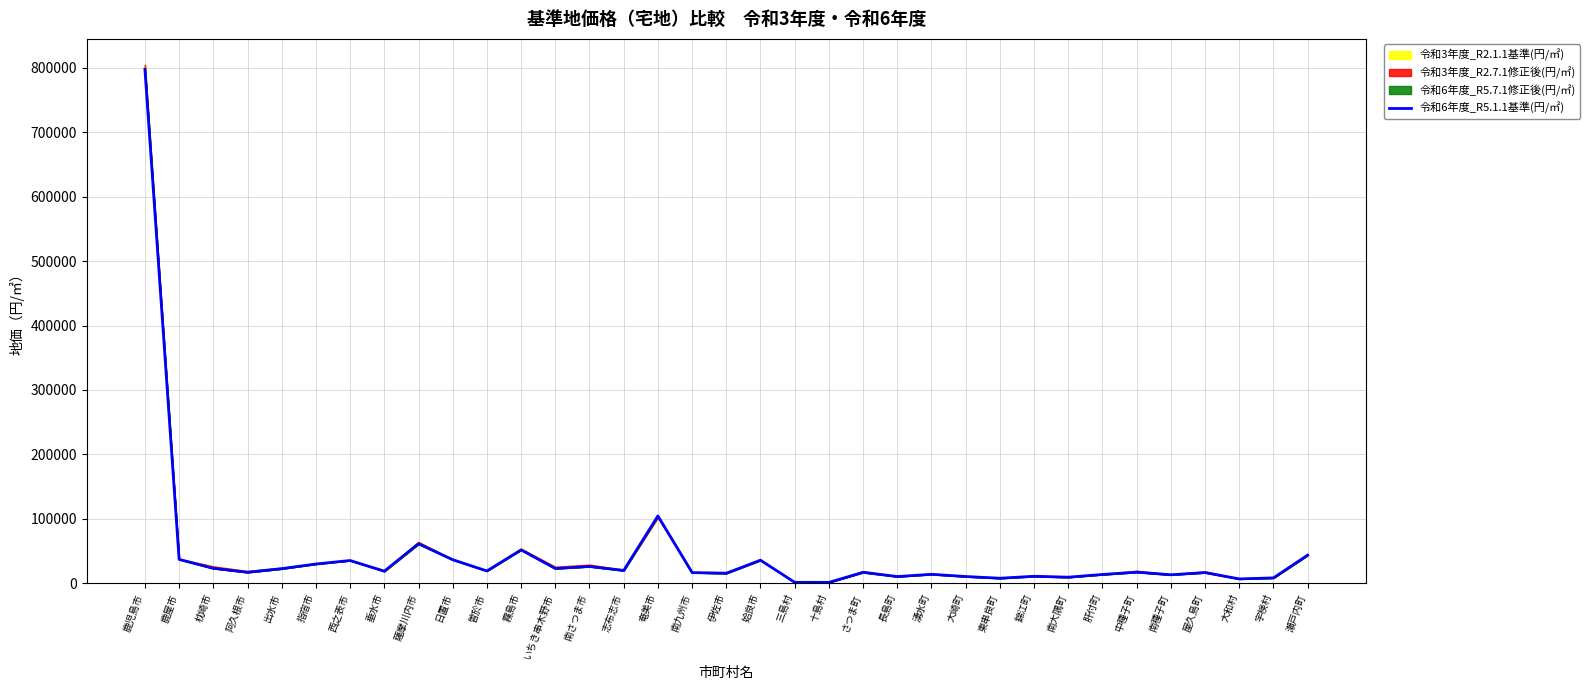

The chart shows a value of 2757 at 宇検村. True or false?

False